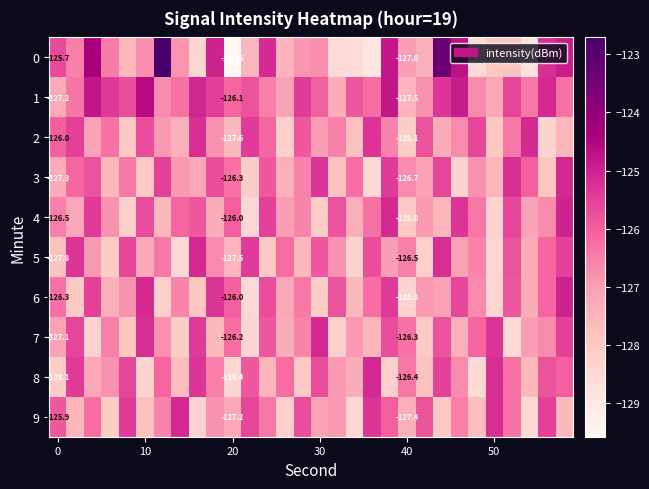

How many data points in 9 are above -126?

9